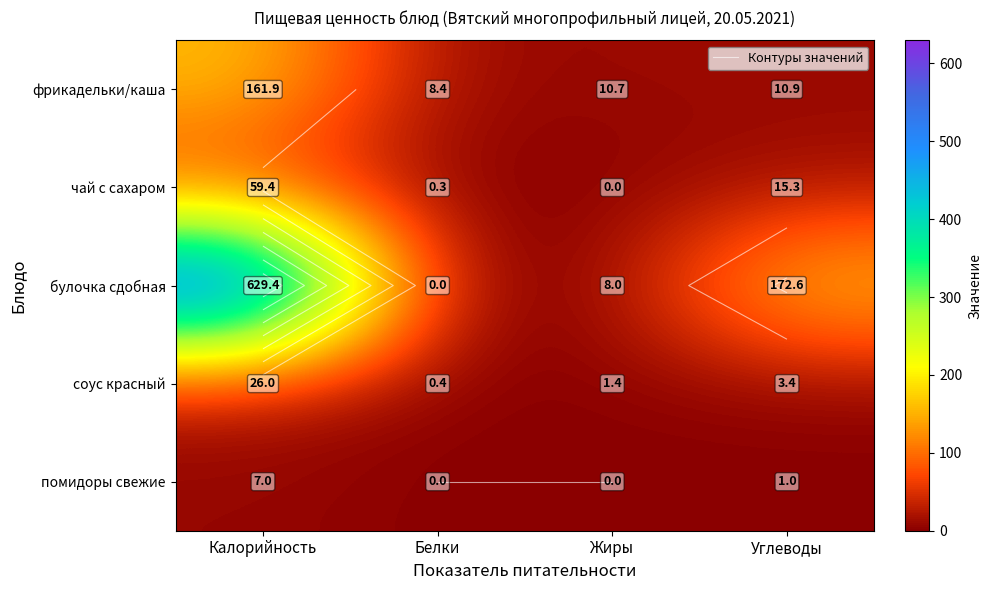

Which series changed the most between Жиры and Углеводы?

булочка сдобная